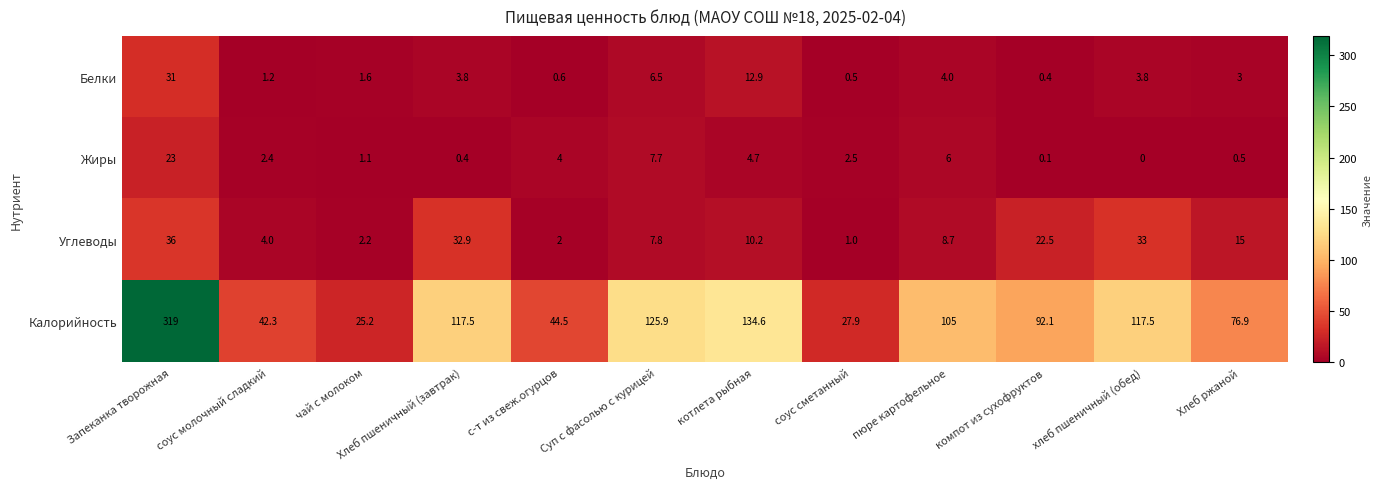

At Хлеб пшеничный (завтрак), list the series in order from smallest to largest.

Жиры, Белки, Углеводы, Калорийность